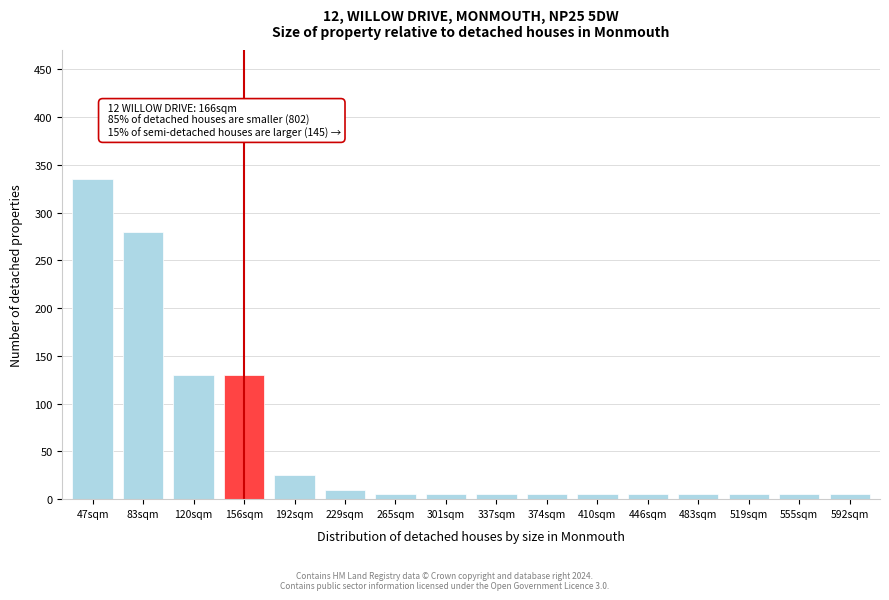

Reading right to left, what are all the values shown in this chart?

5	5	5	5	5	5	5	5	5	5	10	25	130	130	280	335